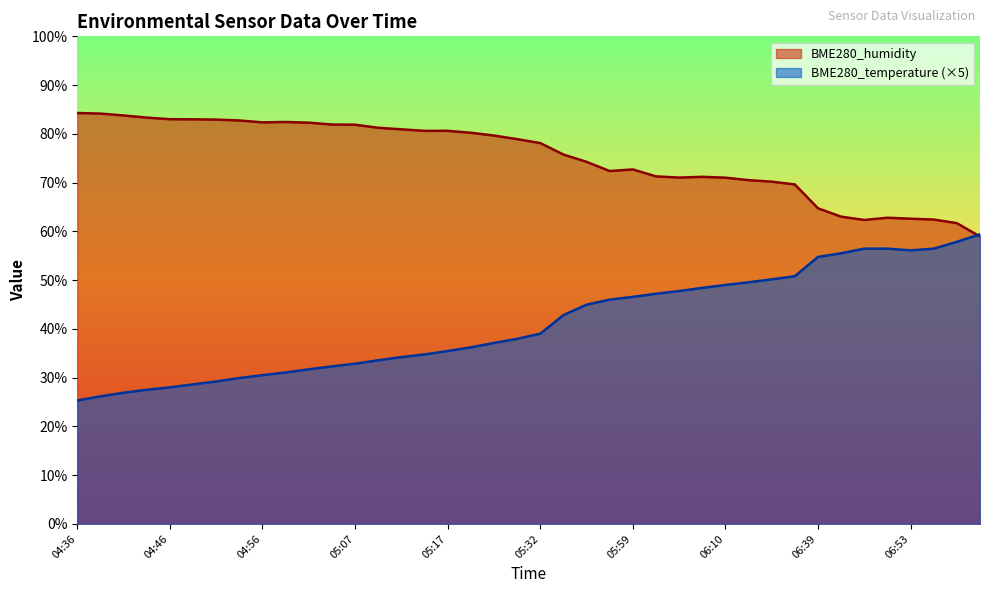

Reading right to left, extract all data points from this chart.

BME280_humidity: 58.9	61.7	62.4	62.6	62.8	62.3	63.0	64.7	69.6	70.2	70.5	71.0	71.2	71.0	71.3	72.7	72.4	74.3	75.8	78.1	78.9	79.7	80.2	80.6	80.6	80.9	81.2	81.9	81.9	82.3	82.4	82.3	82.7	82.9	83.0	83.0	83.3	83.8	84.2	84.3
BME280_temperature: 59.4	57.9	56.4	56.1	56.4	56.4	55.5	54.8	50.8	50.1	49.5	49.0	48.4	47.8	47.2	46.6	46.0	45.0	42.8	39.0	38.0	37.1	36.2	35.5	34.8	34.2	33.5	32.9	32.3	31.7	31.1	30.5	29.9	29.2	28.6	28.0	27.5	26.9	26.2	25.3